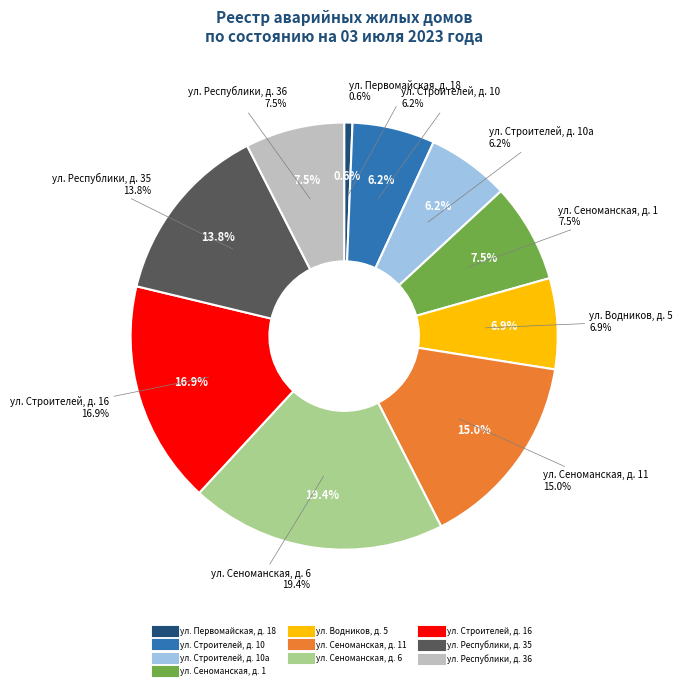

What percentage is the ул. Водников, д. 5 slice, to the nearest percent?

7%